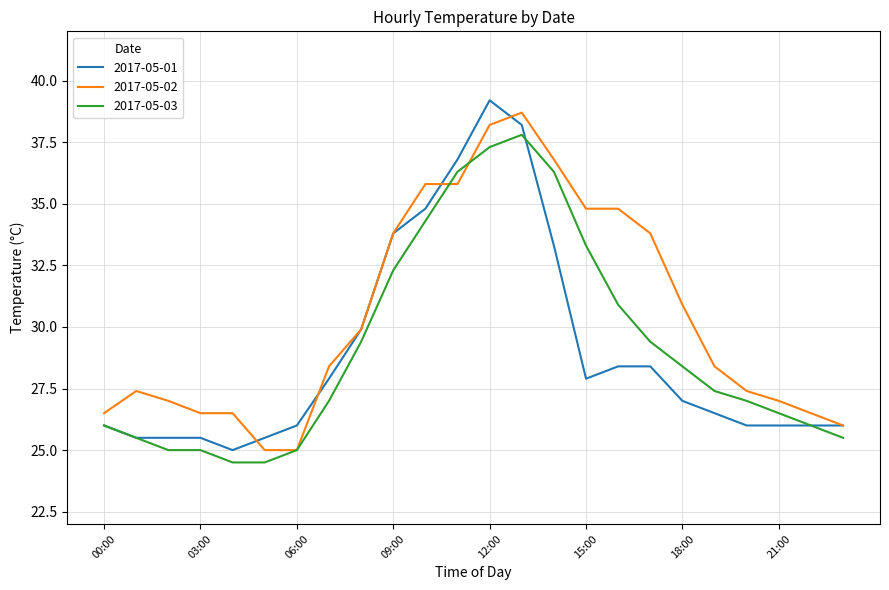

Which category has the highest value in the 2017-05-01 series?

12:00